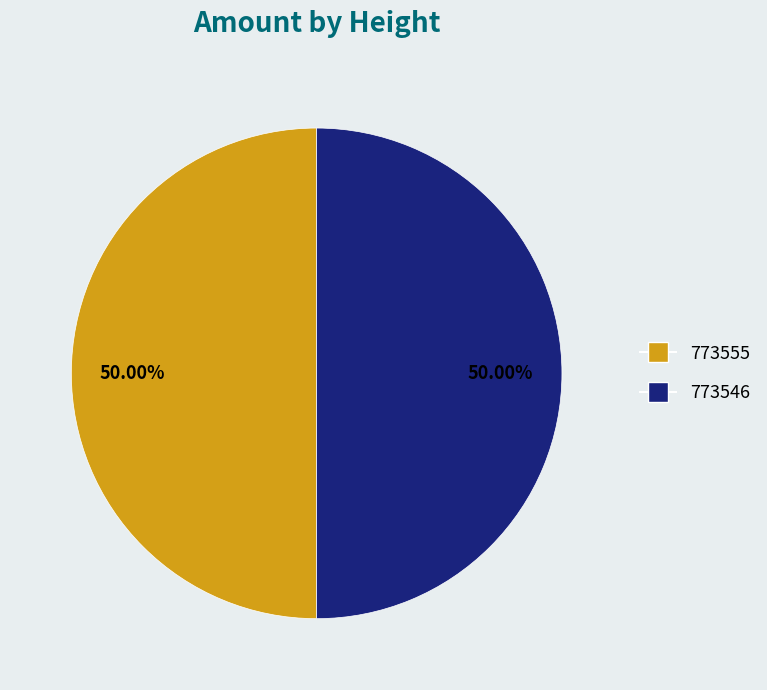

Combined, do 773546 and 773555 account for over 50%?

Yes